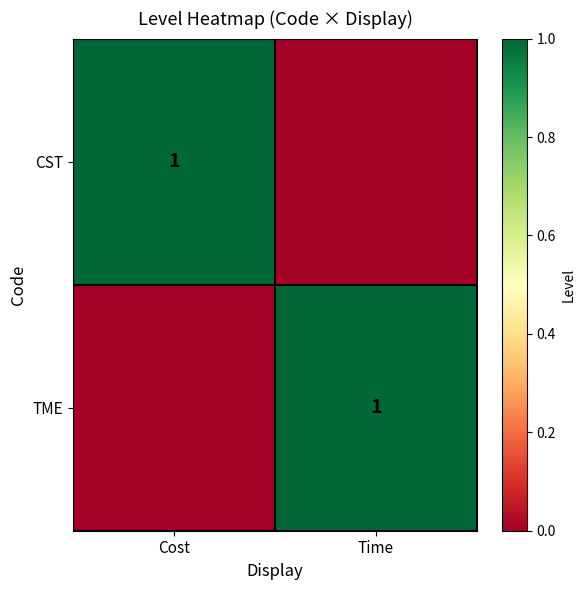

The CST series shows 1 at Cost. True or false?

True